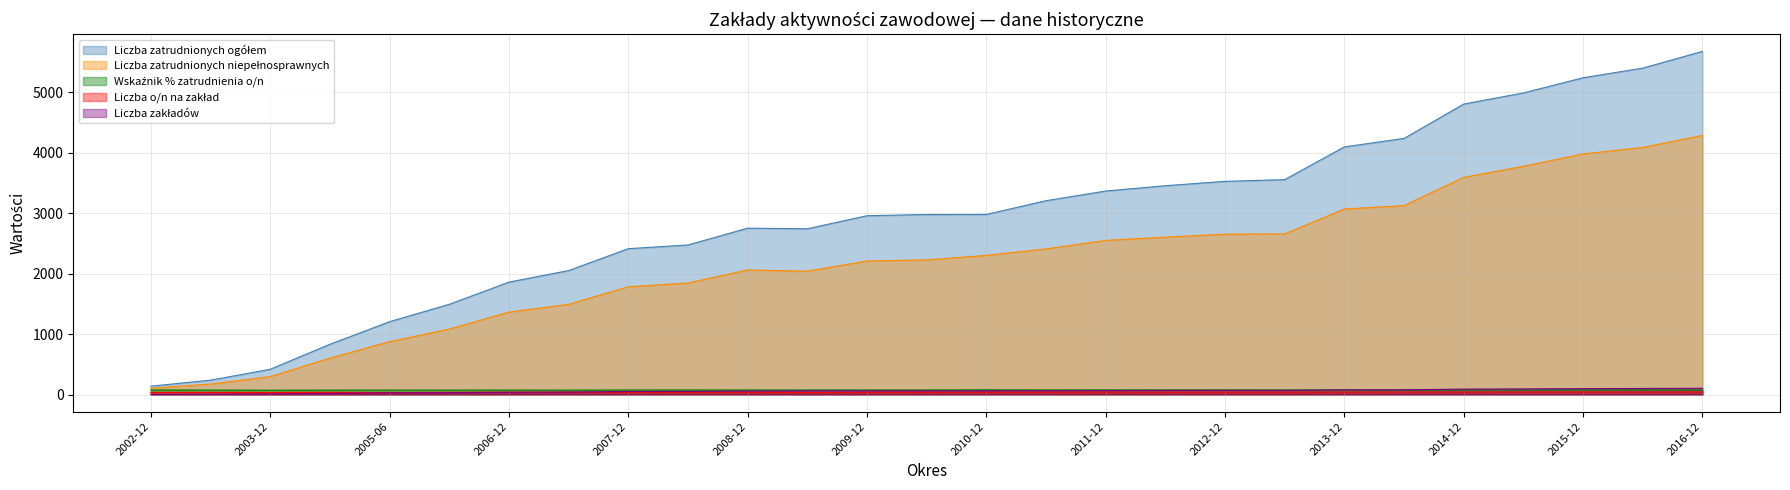

Reading left to right, transcribe all the data shown in this chart.

Liczba zatrudnionych ogółem: 2002-12=138.0	2003-06=237.0	2003-12=417.0	2004-12=830.0	2005-06=1204.0	2005-12=1491.0	2006-12=1858.0	2007-06=2049.0	2007-12=2411.0	2008-06=2472.0	2008-12=2750.0	2009-06=2740.0	2009-12=2956.0	2010-06=2976.0	2010-12=2977.0	2011-06=3204.0	2011-12=3364.0	2012-06=3452.0	2012-12=3524.0	2013-06=3552.5	2013-12=4094.0	2014-06=4234.0	2014-12=4802.0	2015-06=4986.0	2015-12=5237.0	2016-06=5396.0	2016-12=5672.9
Liczba zatrudnionych niepełnosprawnych: 2002-12=103.0	2003-06=173.0	2003-12=295.0	2004-12=601.0	2005-06=874.0	2005-12=1081.0	2006-12=1362.0	2007-06=1490.0	2007-12=1781.0	2008-06=1843.0	2008-12=2059.0	2009-06=2039.0	2009-12=2207.0	2010-06=2226.0	2010-12=2300.0	2011-06=2407.0	2011-12=2548.0	2012-06=2602.0	2012-12=2651.0	2013-06=2655.5	2013-12=3067.0	2014-06=3123.0	2014-12=3590.0	2015-06=3773.0	2015-12=3977.0	2016-06=4085.0	2016-12=4283.9
Wskaźnik % zatrudnienia o/n: 2002-12=74.6	2003-06=73.0	2003-12=70.7	2004-12=72.4	2005-06=72.6	2005-12=72.5	2006-12=73.3	2007-06=72.7	2007-12=73.9	2008-06=74.6	2008-12=74.9	2009-06=74.4	2009-12=74.7	2010-06=74.8	2010-12=77.3	2011-06=75.1	2011-12=75.7	2012-06=75.4	2012-12=75.2	2013-06=74.7	2013-12=74.9	2014-06=73.8	2014-12=74.8	2015-06=75.7	2015-12=75.9	2016-06=75.7	2016-12=75.5
Liczba o/n na zakład: 2002-12=34.3	2003-06=34.6	2003-12=32.8	2004-12=35.4	2005-06=30.1	2005-12=34.9	2006-12=36.8	2007-06=37.2	2007-12=35.6	2008-06=36.1	2008-12=36.1	2009-06=33.4	2009-12=36.2	2010-06=36.5	2010-12=37.7	2011-06=38.2	2011-12=39.2	2012-06=38.3	2012-12=38.4	2013-06=38.5	2013-12=39.8	2014-06=40.0	2014-12=40.3	2015-06=41.0	2015-12=41.0	2016-06=40.9	2016-12=41.6
Liczba zakładów: 2002-12=3.0	2003-06=5.0	2003-12=9.0	2004-12=17.0	2005-06=29.0	2005-12=31.0	2006-12=37.0	2007-06=40.0	2007-12=50.0	2008-06=51.0	2008-12=57.0	2009-06=61.0	2009-12=61.0	2010-06=61.0	2010-12=61.0	2011-06=63.0	2011-12=65.0	2012-06=68.0	2012-12=69.0	2013-06=69.0	2013-12=77.0	2014-06=78.0	2014-12=89.0	2015-06=92.0	2015-12=97.0	2016-06=100.0	2016-12=103.0